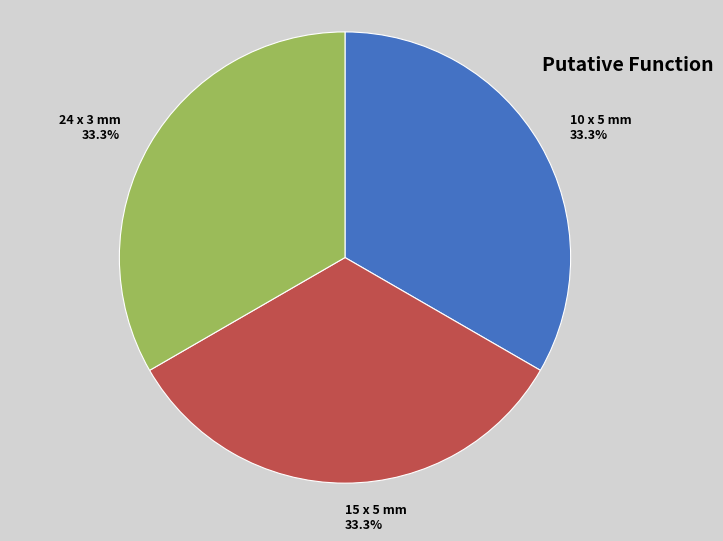

The 15 x 5 mm slice represents 33% of the pie. True or false?

True